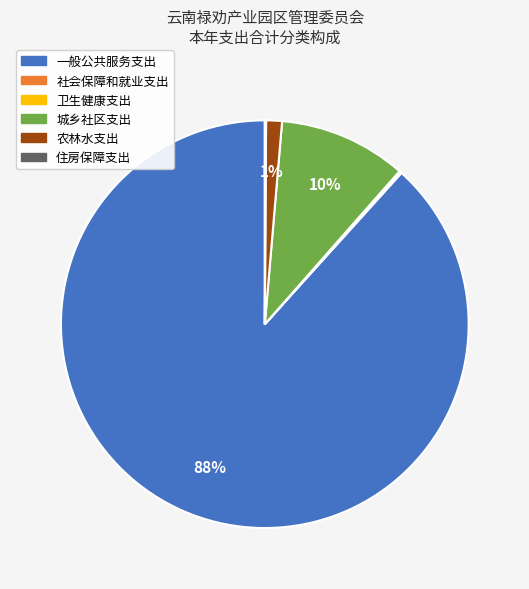

To the nearest percent, what is the average slice percentage?

17%